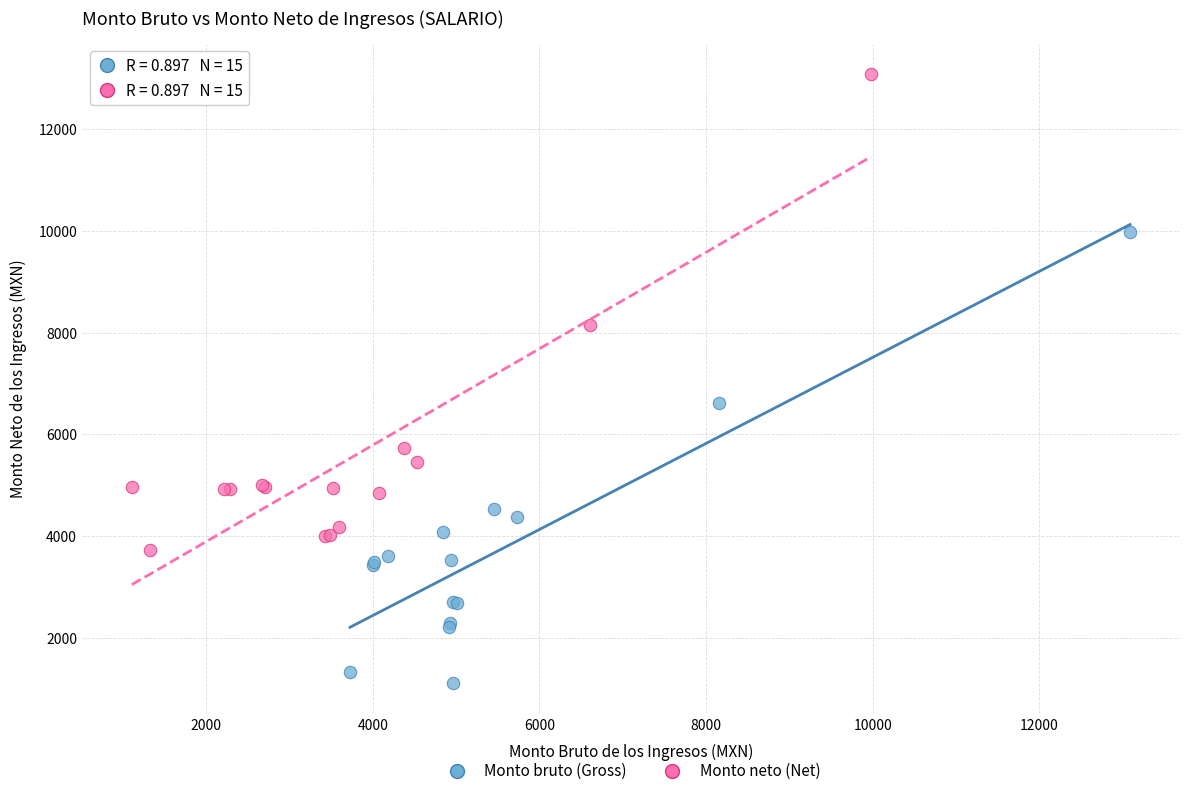

Which series has the widest spread of Y values?

Monto neto (Net)